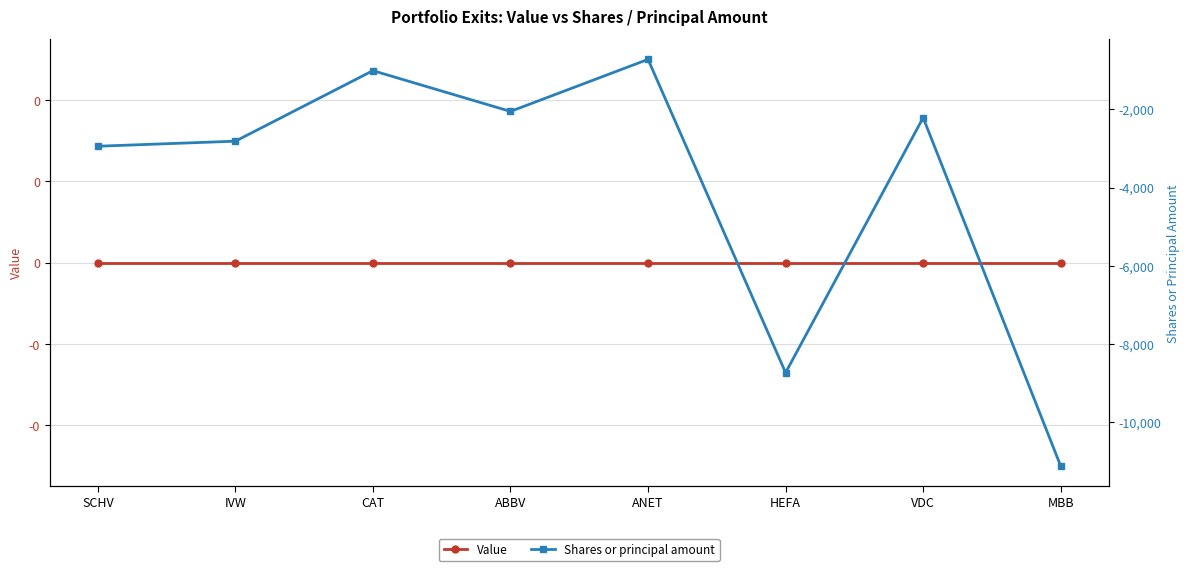

At which label does Shares or principal amount first exceed -2215?

CAT